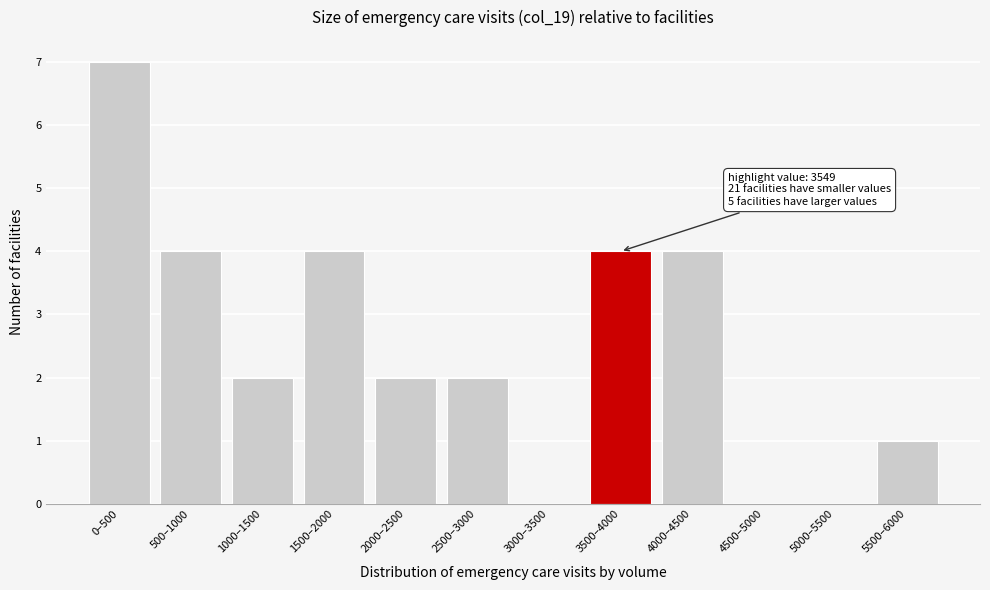

Reading left to right, extract all data points from this chart.

0–500=7	500–1000=4	1000–1500=2	1500–2000=4	2000–2500=2	2500–3000=2	3000–3500=0	3500–4000=4	4000–4500=4	4500–5000=0	5000–5500=0	5500–6000=1